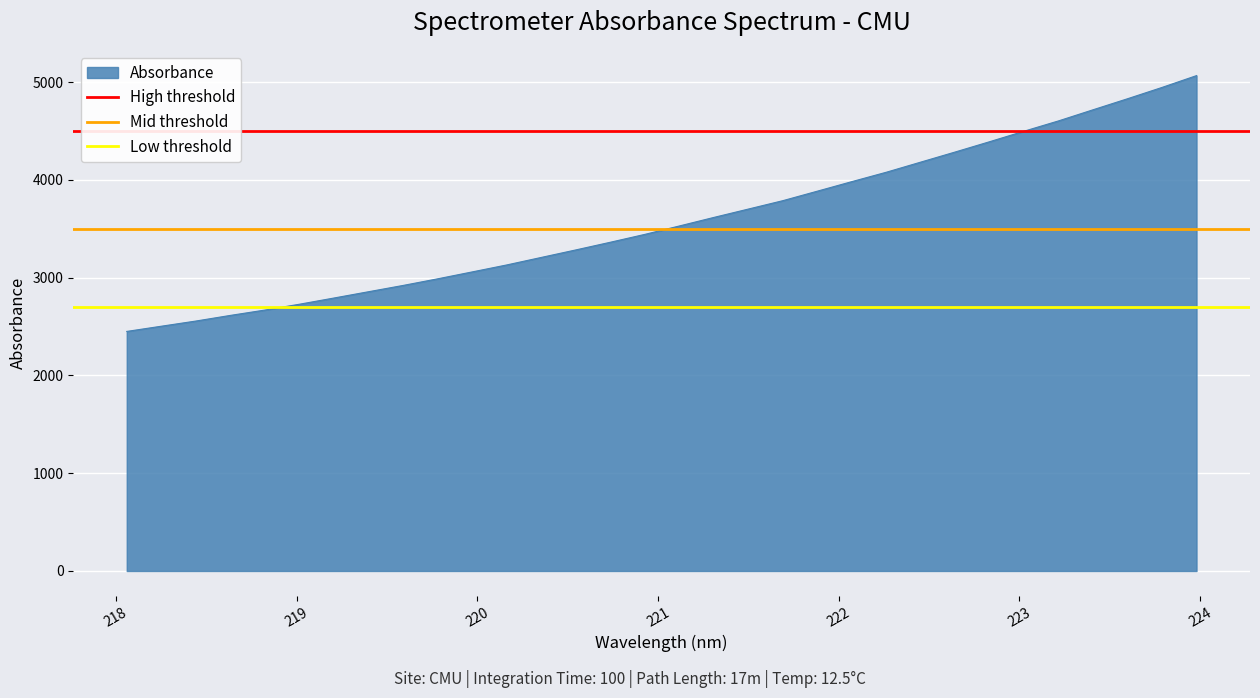

What is the lowest value of the Absorbance series?

2450.1